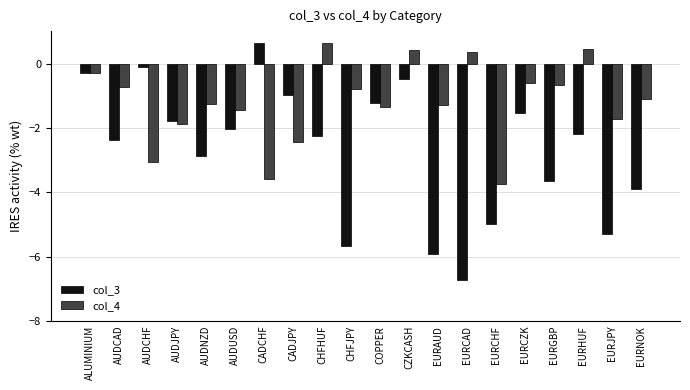

Which series changed the most between CADJPY and EURCHF?

col_3